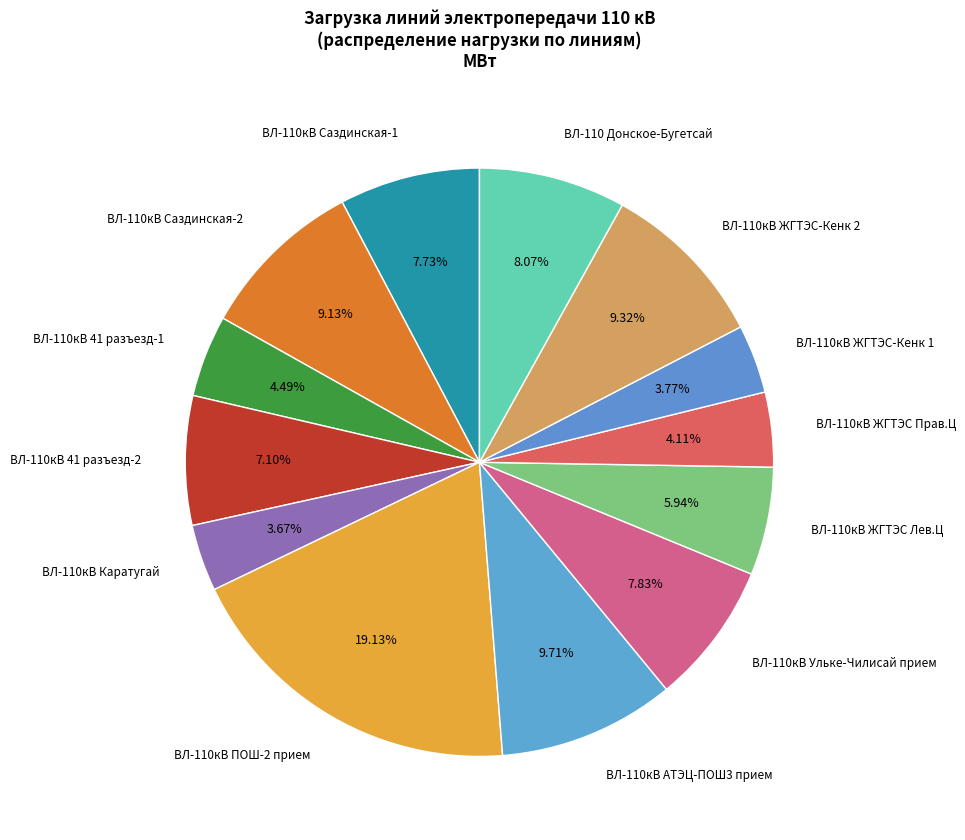

What percentage do ВЛ-110кВ ЖГТЭС Прав.Ц and ВЛ-110 Донское-Бугетсай together represent?

12.2%